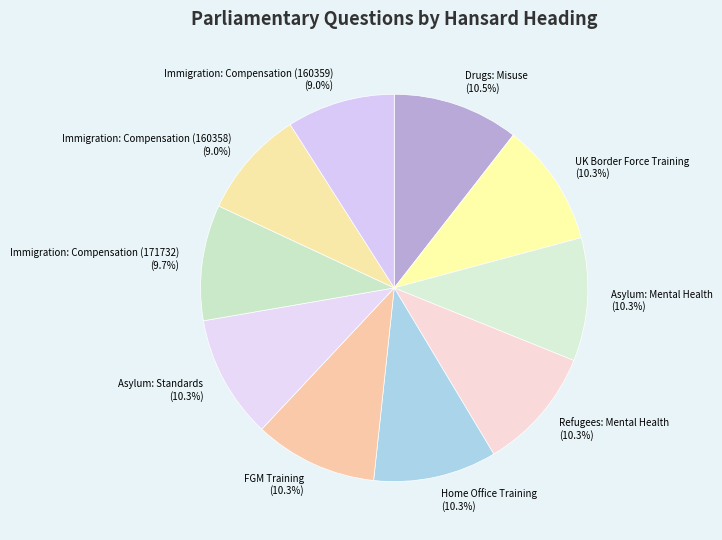

The Home Office Training slice represents 22% of the pie. True or false?

False